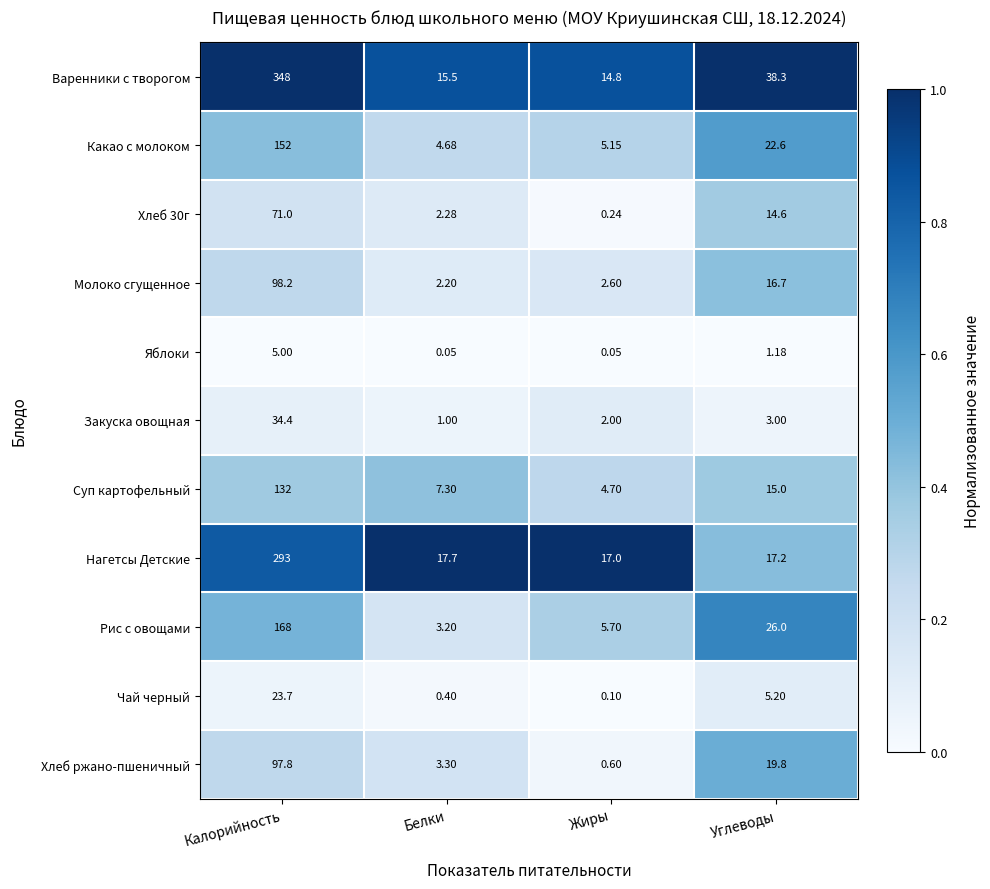

Where does the Суп картофельный series first go above 15?

Калорийность